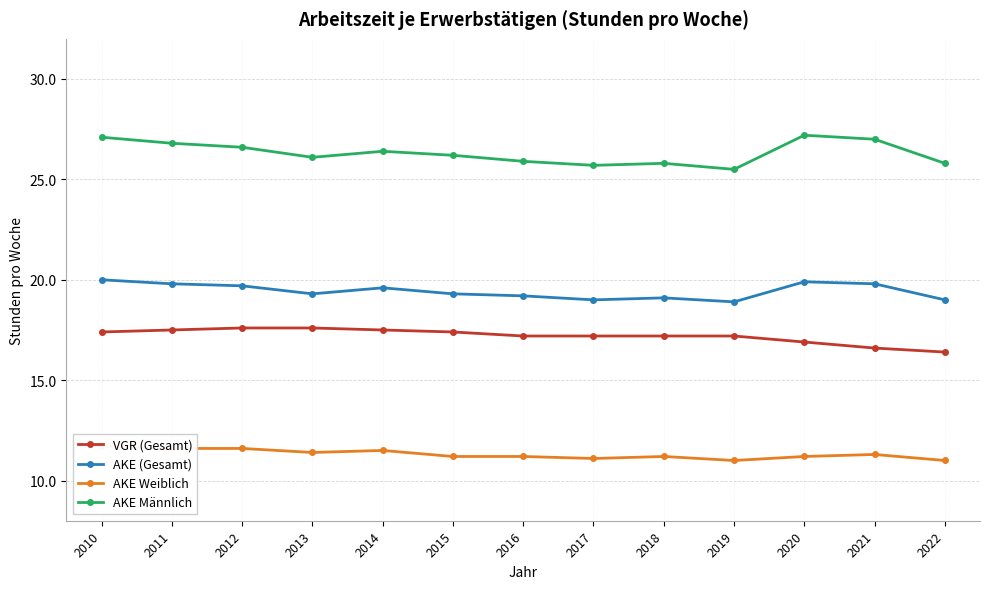

How many data points in AKE Männlich are less than 26?

5